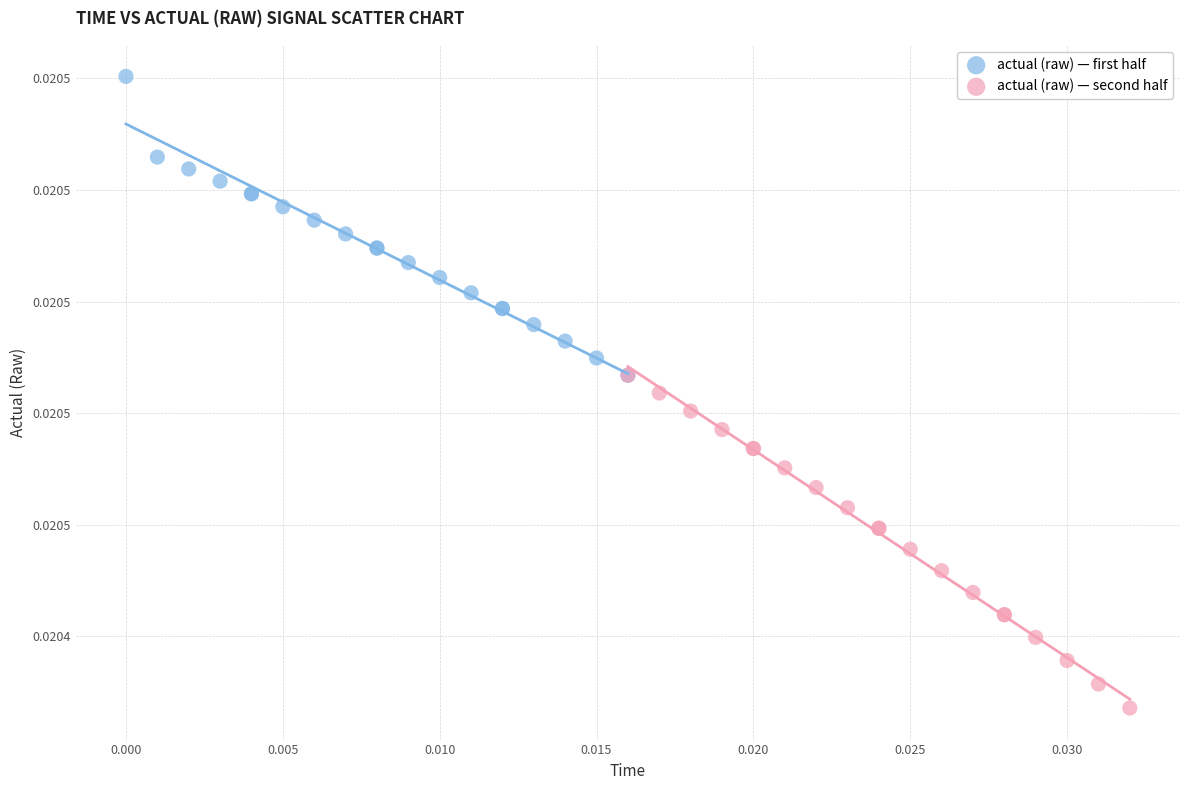

What are all the series names shown in the legend?

actual (raw) — first half, actual (raw) — second half